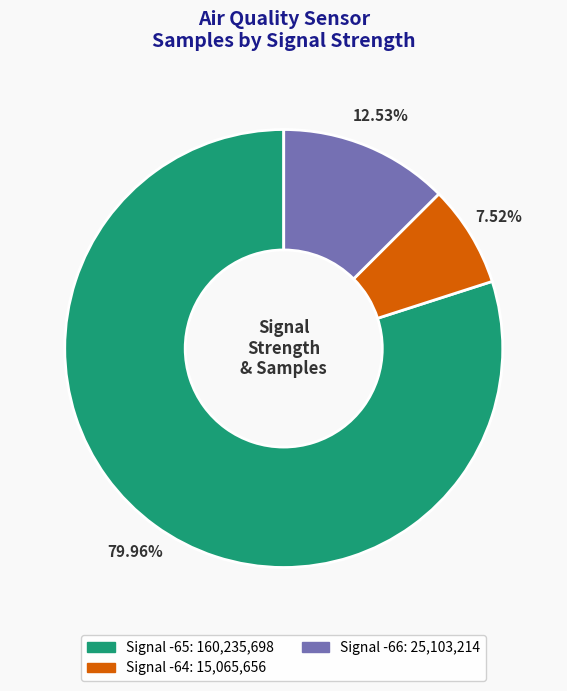

Is there a majority slice in this chart?

Yes